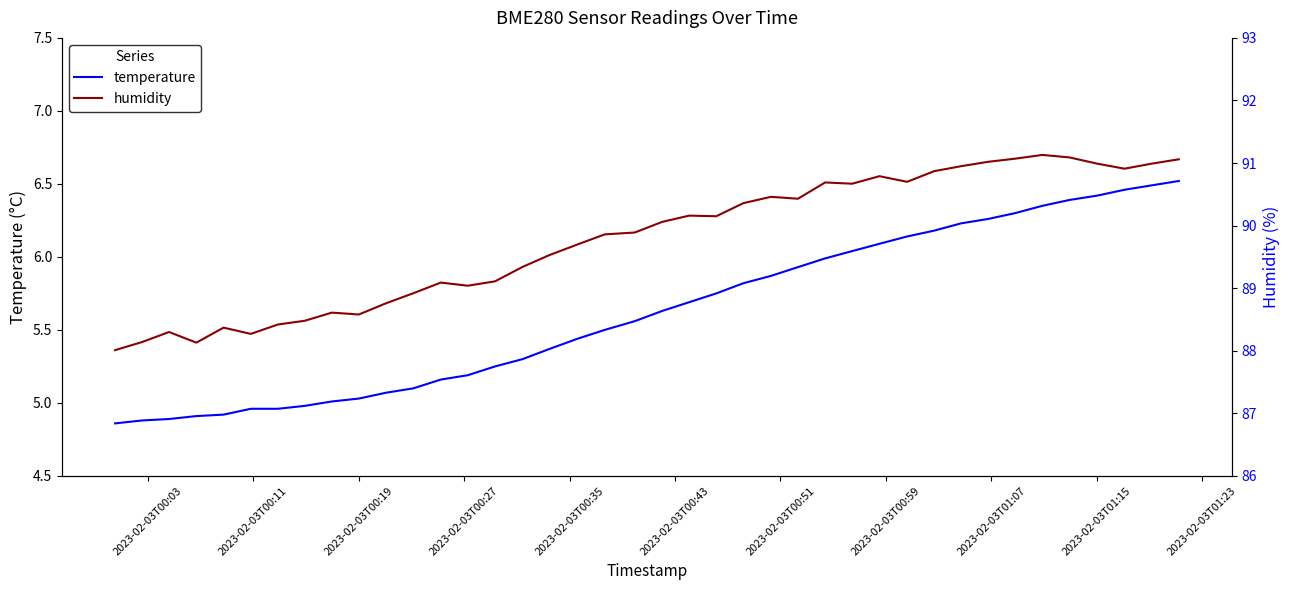

Count the number of data series in this chart.

2